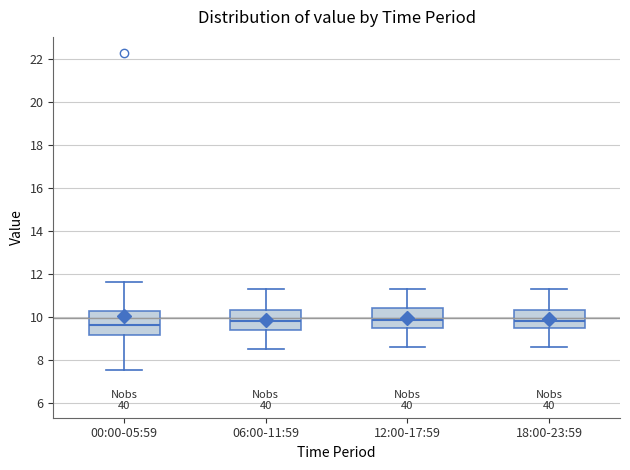

Where is the upper edge of the box for 18:00-23:59 on the y-axis? The values are not printed on the chart, so give them approximately, as read against the axis.

10.4